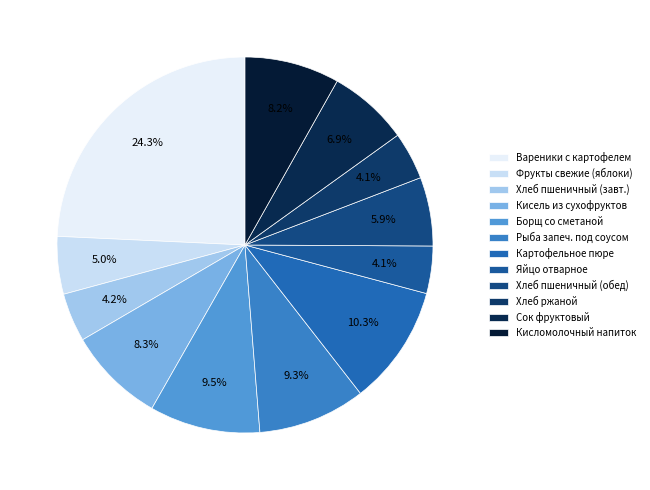

Count the number of slices in the pie.

12